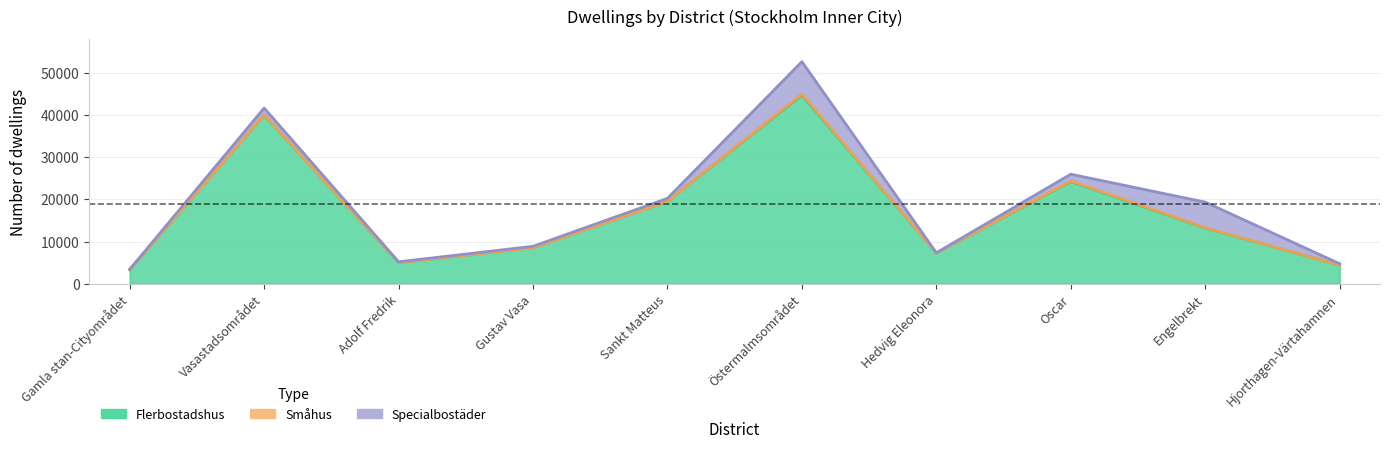

True or false: Flerbostadshus has a value of 63607 at Östermalmsområdet.

False